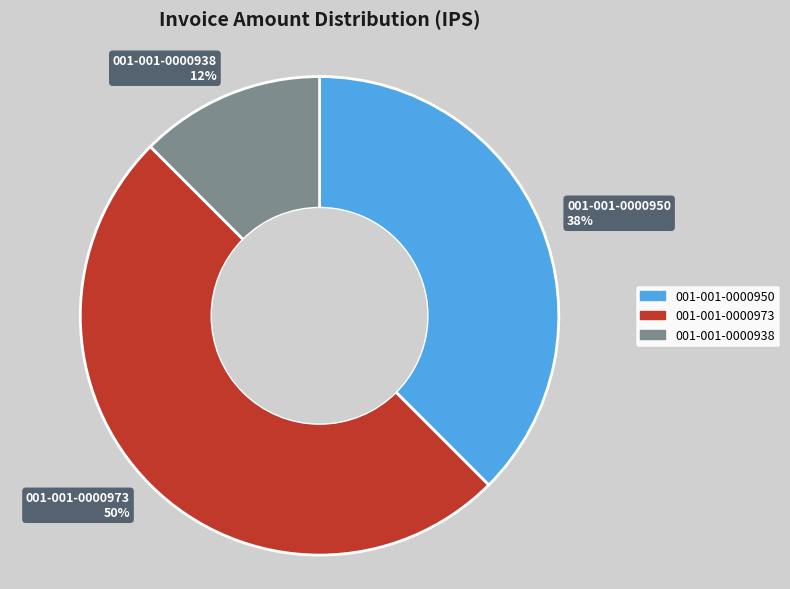

How many slices are in this pie chart?

3